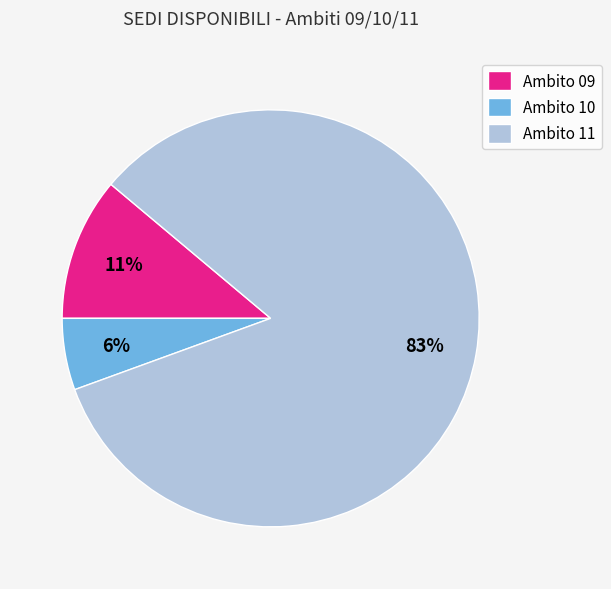

Does Ambito 09 account for over 50% of the chart?

No